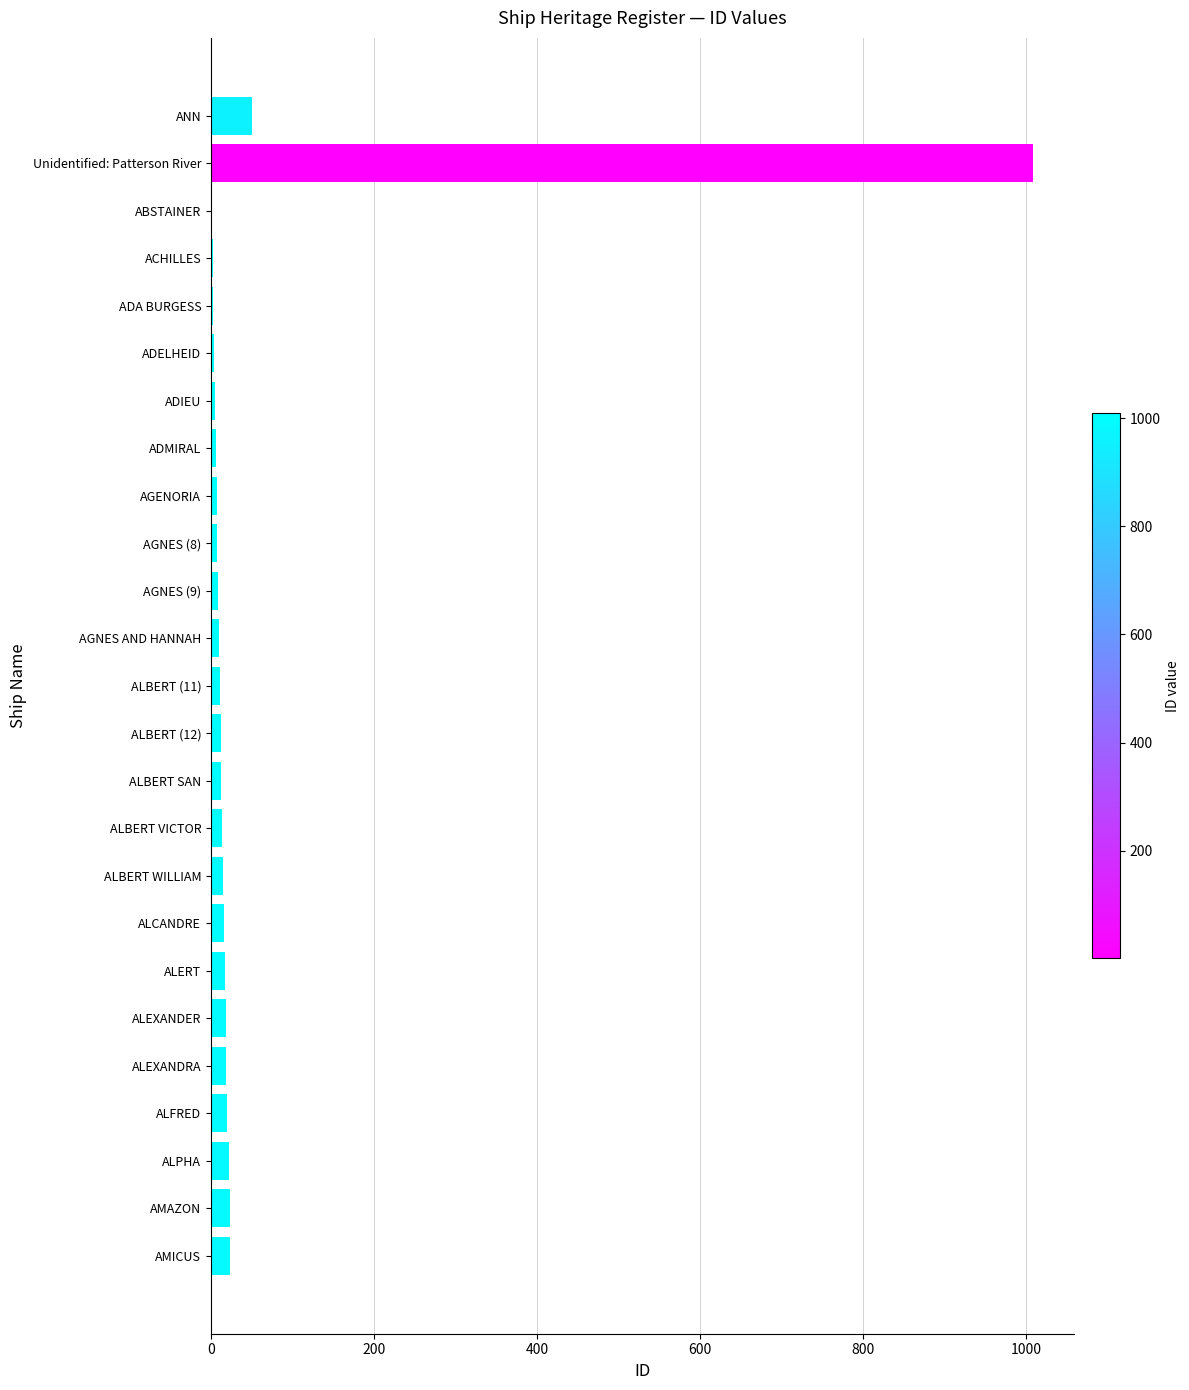

Which has a higher value, Unidentified: Patterson River or AGNES (8)?

Unidentified: Patterson River